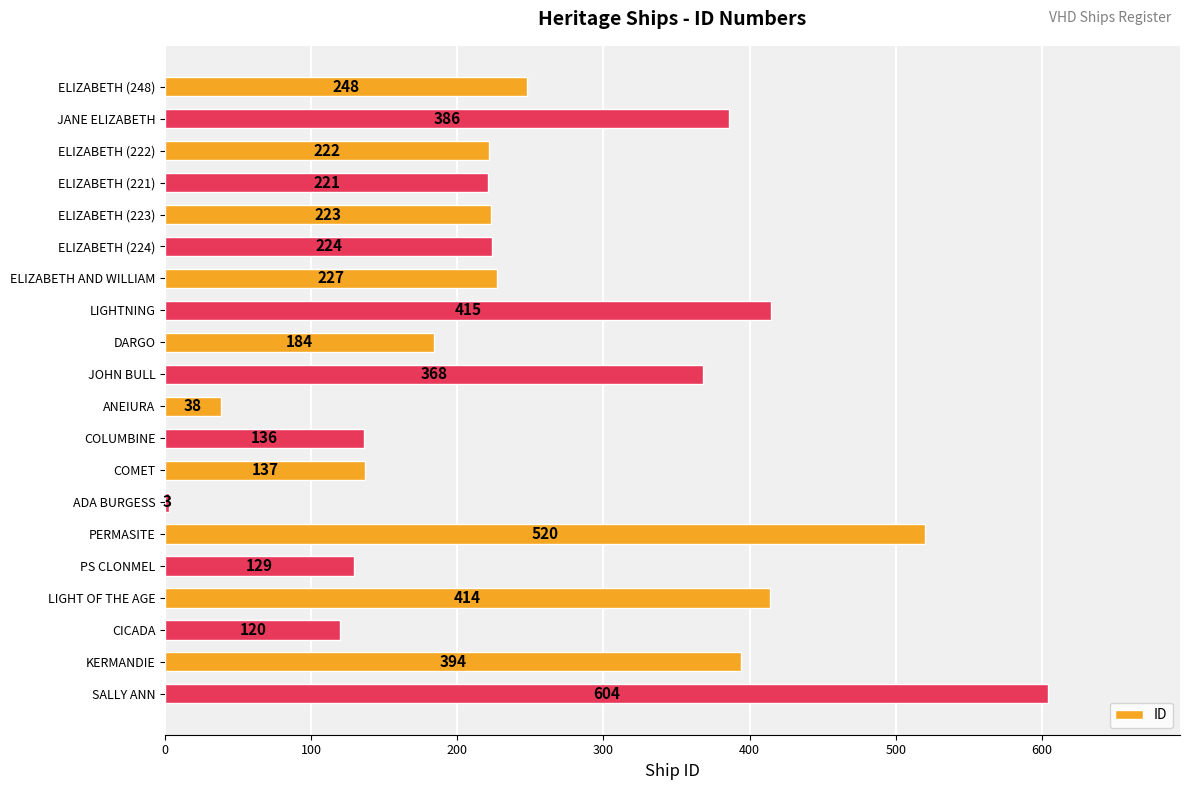

What is the value of the 1st bar from the top?

248